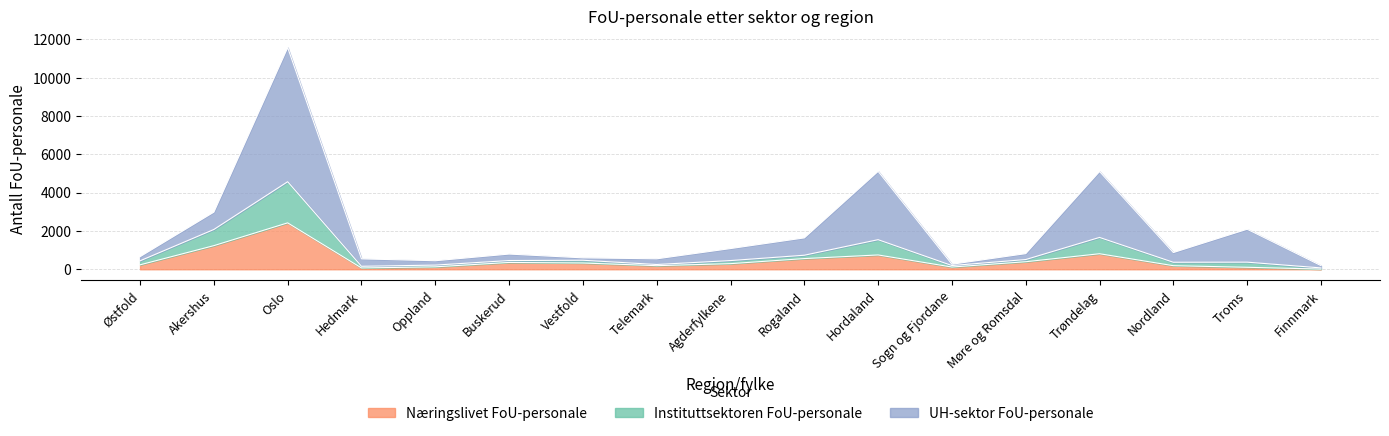

Which series has the largest total across all categories?

UH-sektor FoU-personale